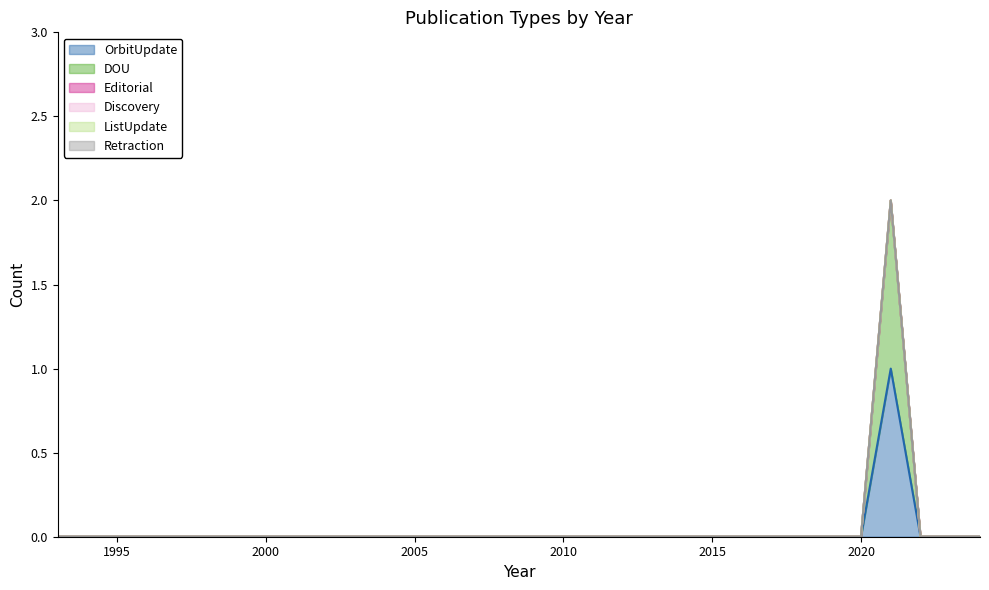

At which label does ListUpdate reach its minimum?

1993